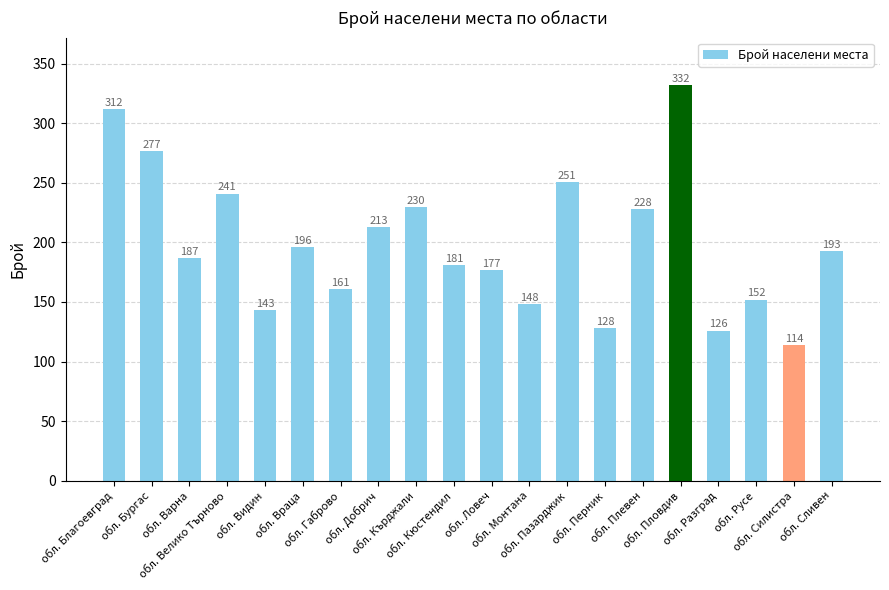

Which label corresponds to the largest value in the chart?

обл. Пловдив